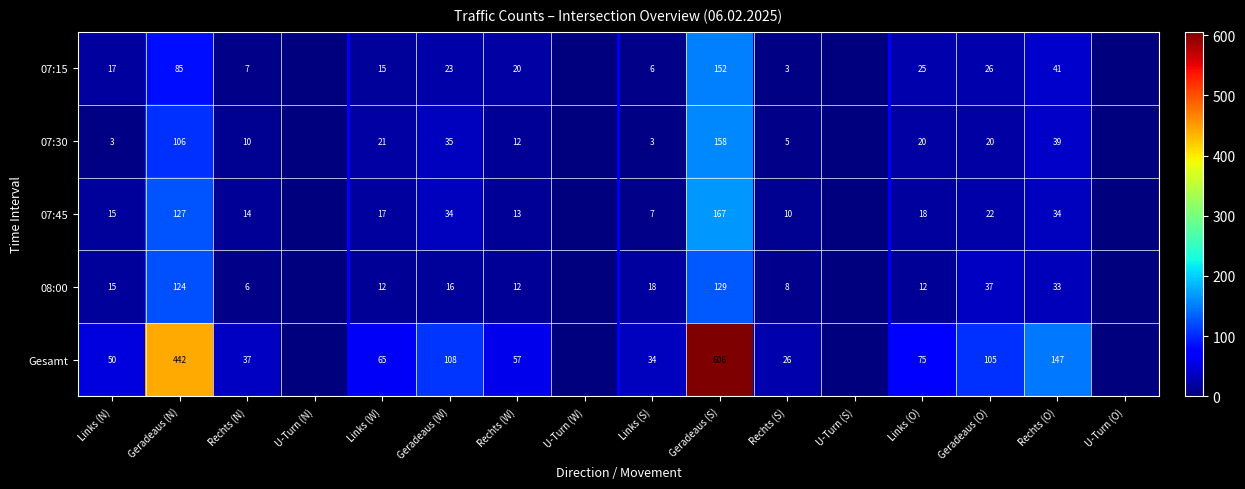

What is the difference between the 07:30 values at Rechts (N) and Links (W)?

11